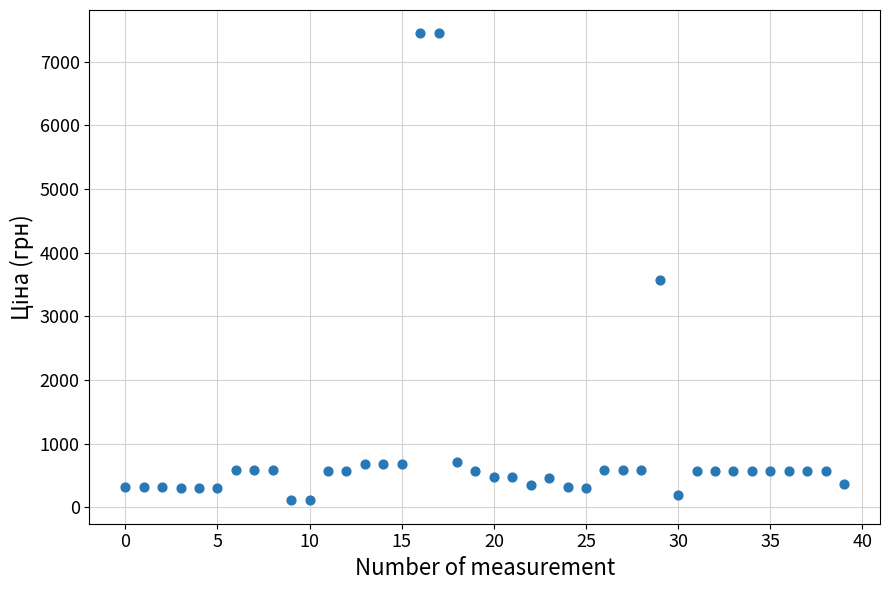

What Y value in the scatter plot is closest to 3778?

3573.6